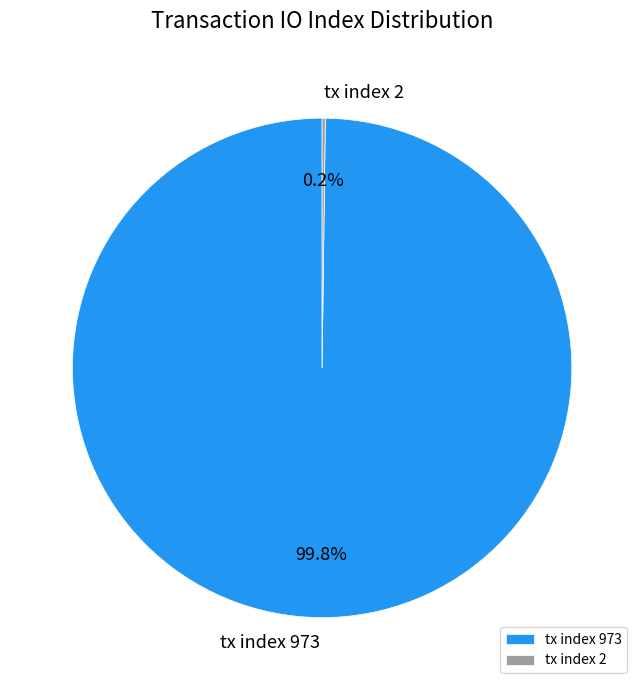

What percentage is NOT represented by tx index 973?

0.2%